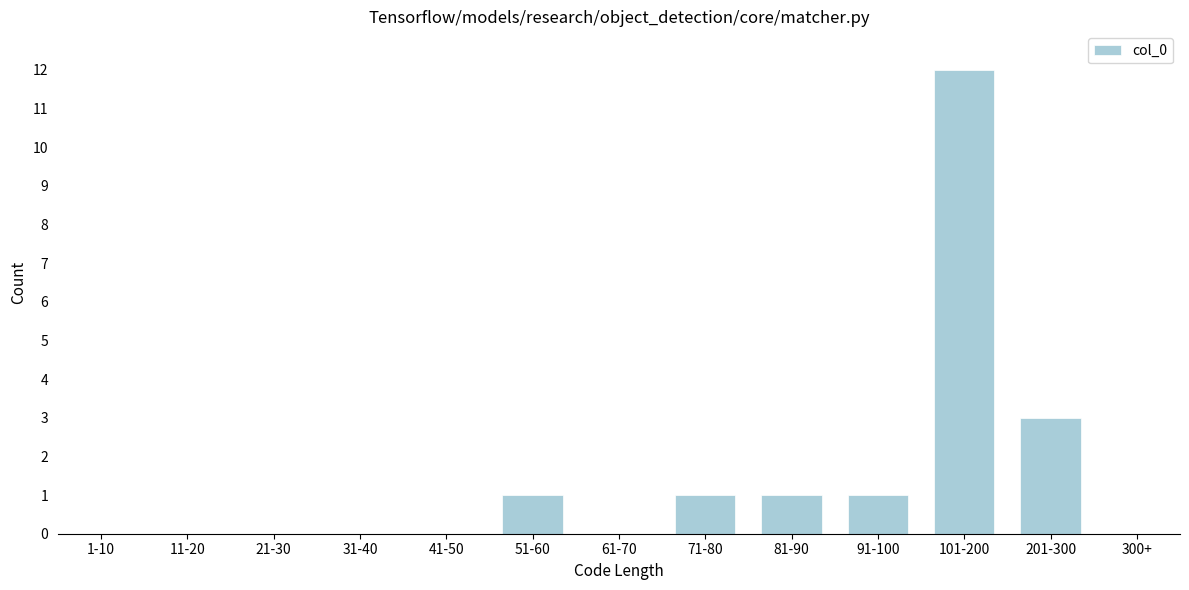

Reading left to right, transcribe all the data shown in this chart.

1-10=0	11-20=0	21-30=0	31-40=0	41-50=0	51-60=1	61-70=0	71-80=1	81-90=1	91-100=1	101-200=12	201-300=3	300+=0